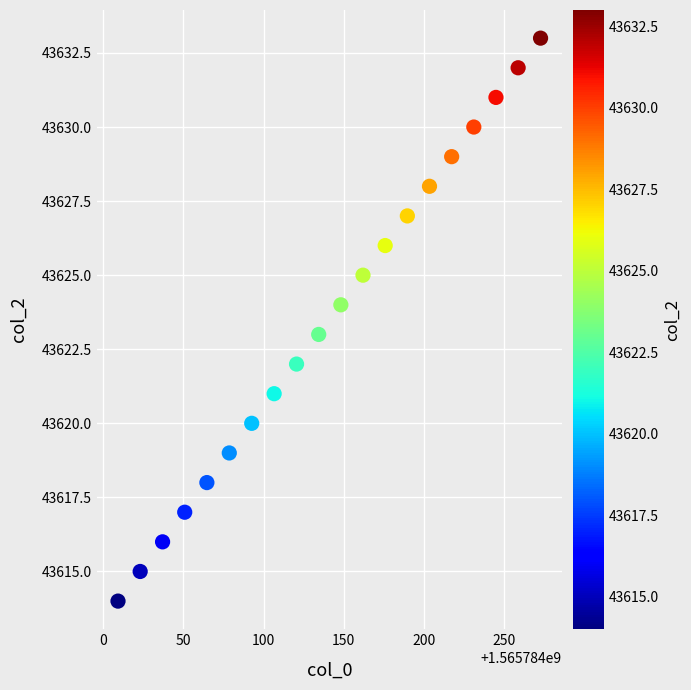

What is the range of Y values (max minus min)?

19